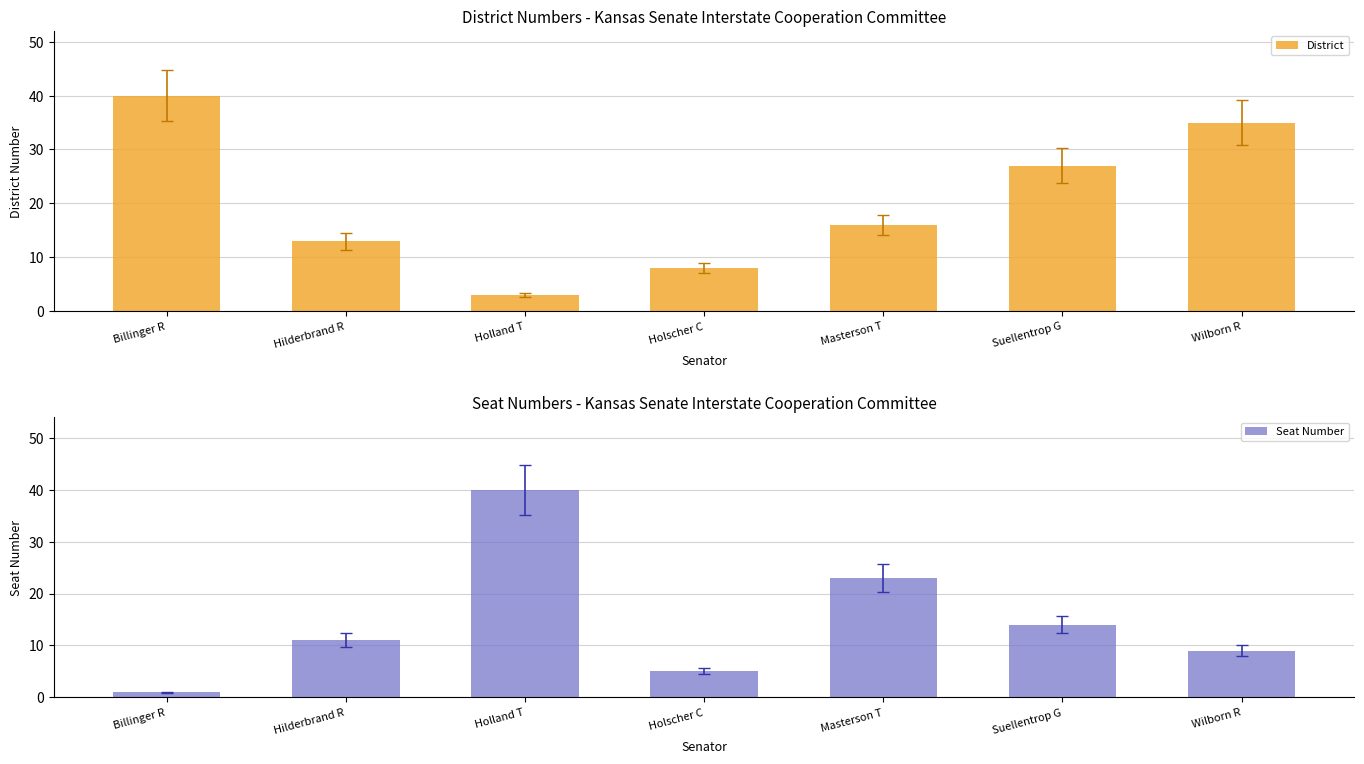

What is the difference between the District values at Masterson T and Holscher C?

8